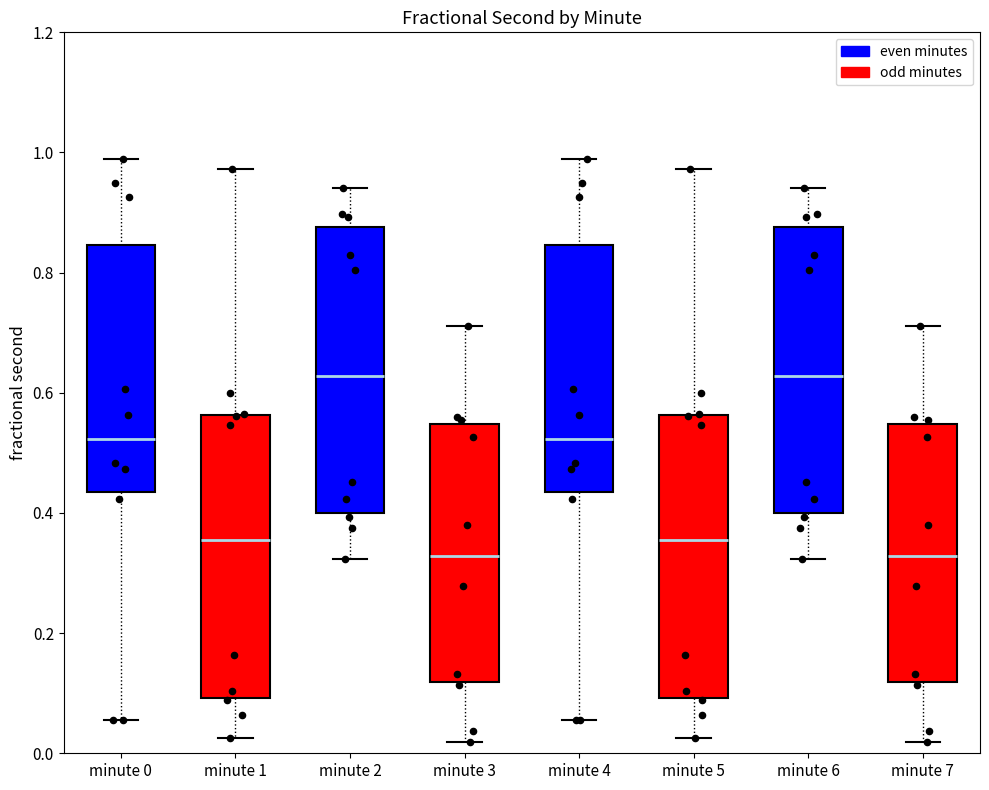

Reading left to right, transcribe this box plot: for each box, give where its median line is, the range the box spans, and where its two whiskers end, as read against the y-axis. The values are not printed on the chart, so give them approximately, as read against the axis.

minute 0: median 0.52, box 0.44 to 0.84, whiskers 0.06 to 0.98
minute 1: median 0.36, box 0.10 to 0.56, whiskers 0.02 to 0.98
minute 2: median 0.62, box 0.40 to 0.88, whiskers 0.32 to 0.94
minute 3: median 0.32, box 0.12 to 0.54, whiskers 0.02 to 0.72
minute 4: median 0.52, box 0.44 to 0.84, whiskers 0.06 to 0.98
minute 5: median 0.36, box 0.10 to 0.56, whiskers 0.02 to 0.98
minute 6: median 0.62, box 0.40 to 0.88, whiskers 0.32 to 0.94
minute 7: median 0.32, box 0.12 to 0.54, whiskers 0.02 to 0.72